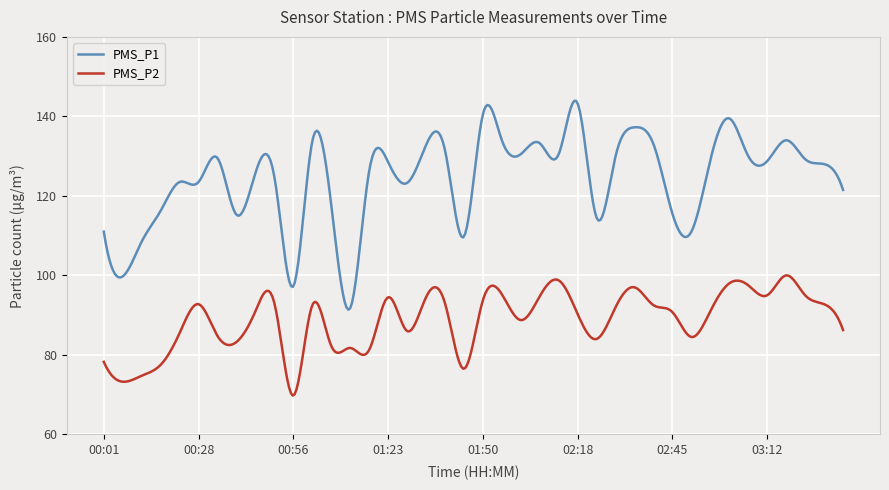

True or false: PMS_P2 and PMS_P1 intersect in this chart.

False